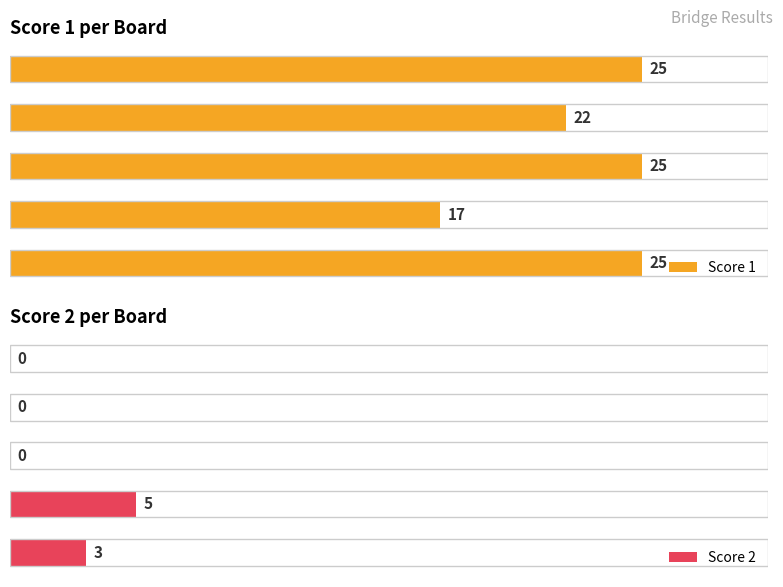

At how many categories does at least one series exceed 11?

5